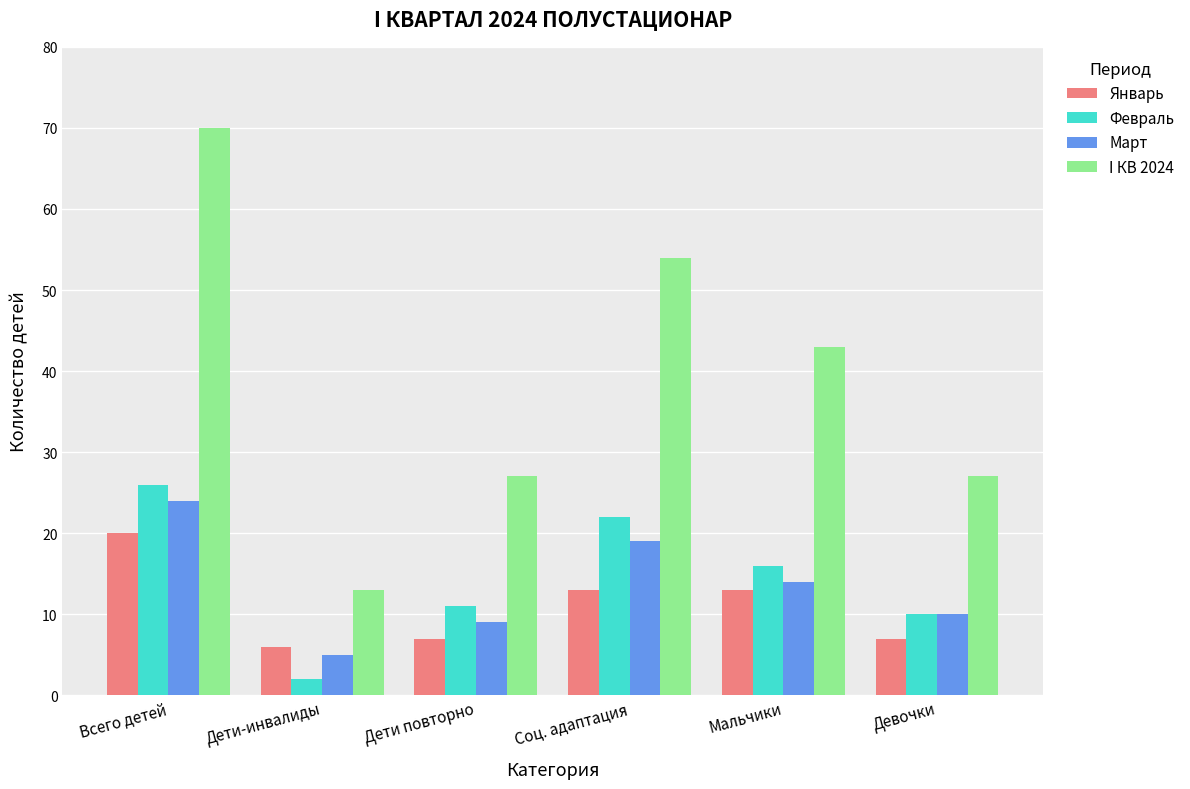

Rank the series by their maximum value, from lowest to highest.

Январь, Март, Февраль, I КВ 2024